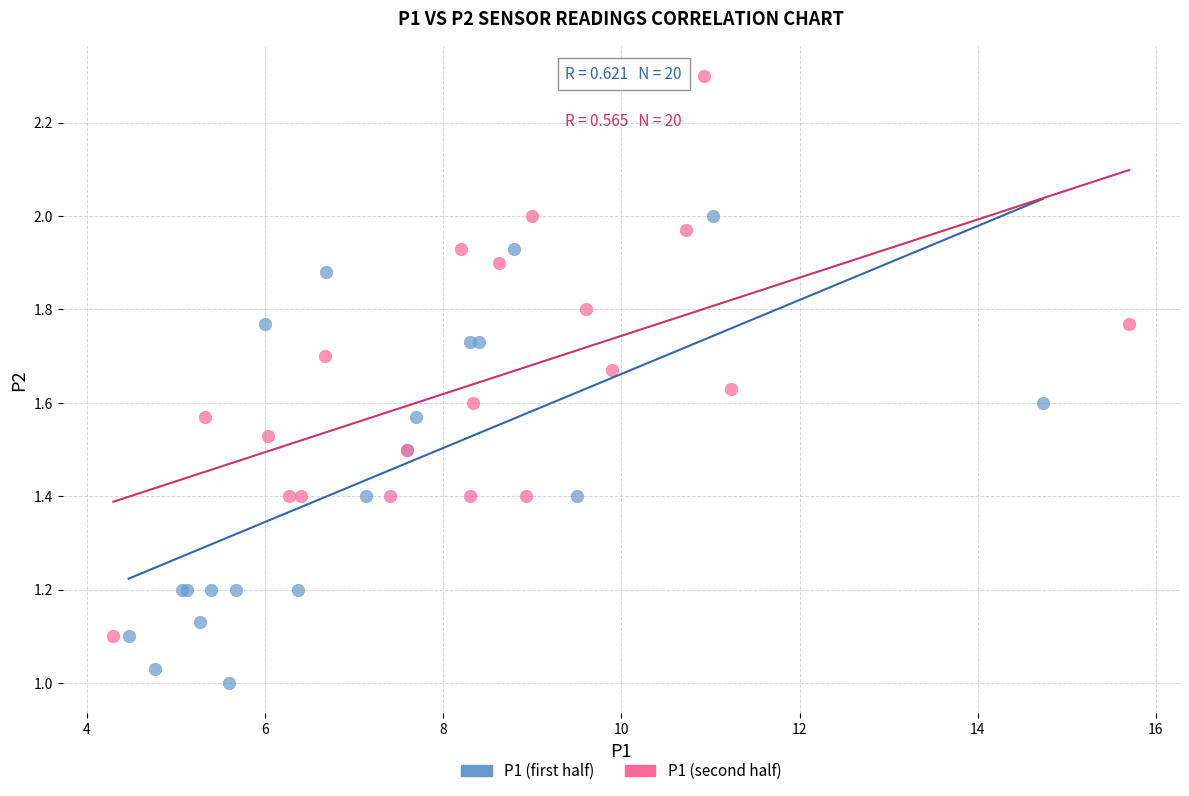

Which series contains the lowest Y value?

P1 (first half)